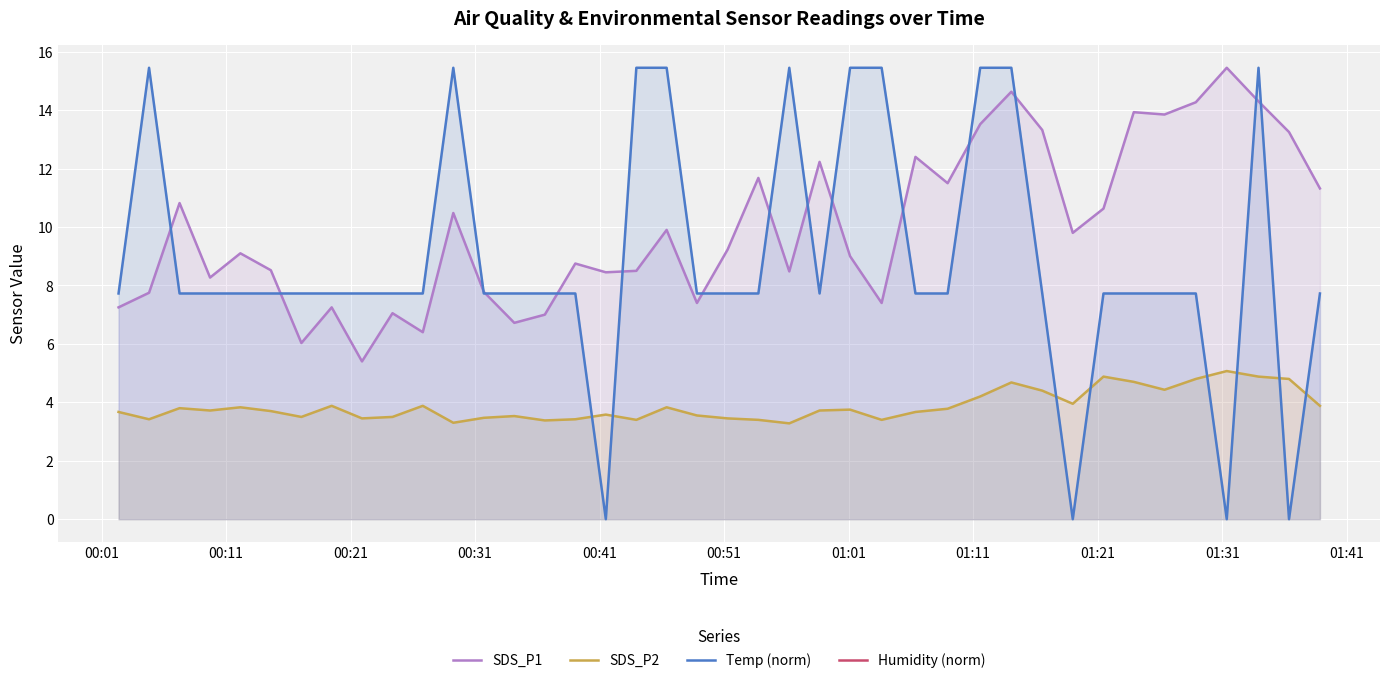

What is the value of the SDS_P1 point at the 40th from the left?

11.3